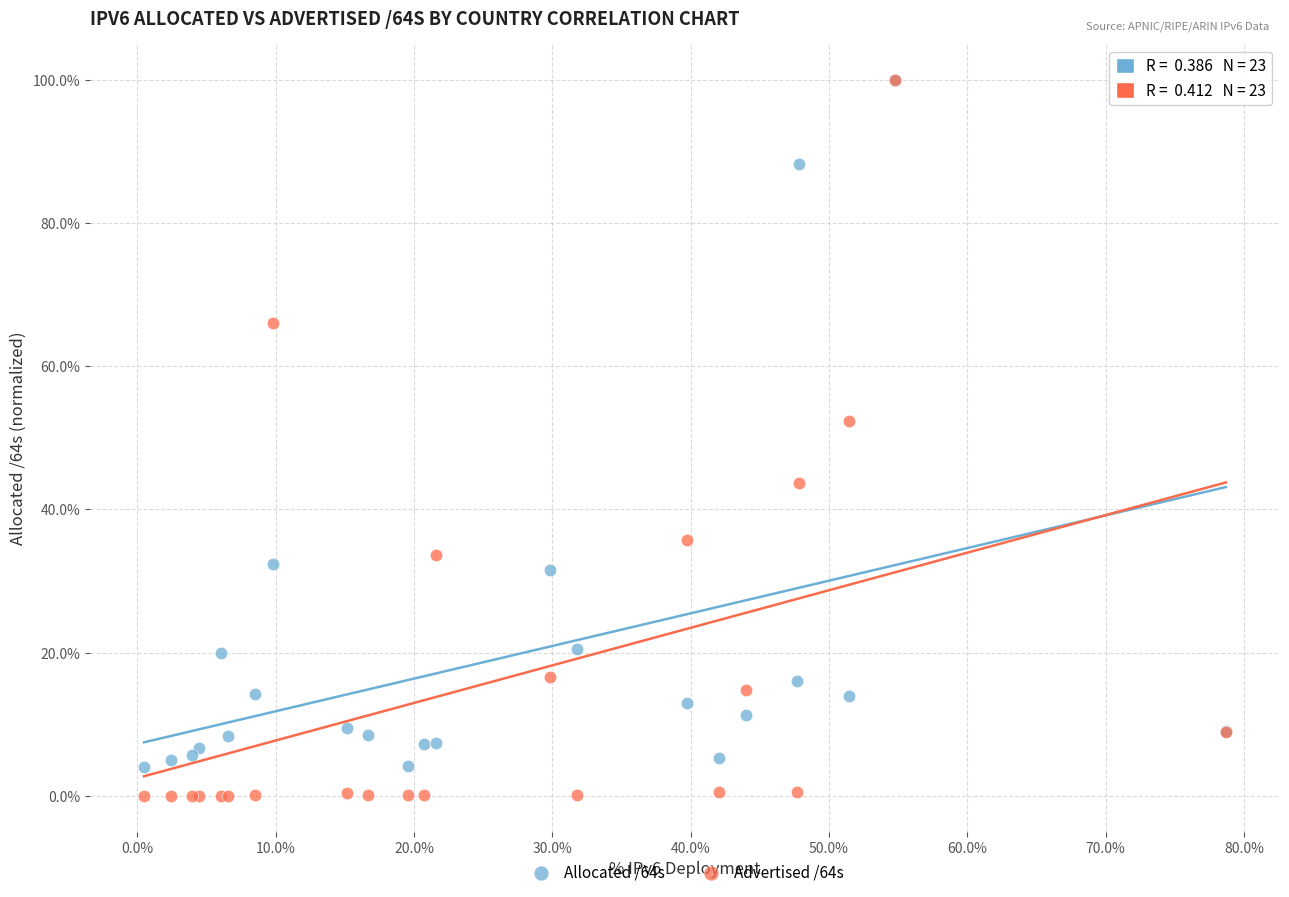

Across all series, what Y value is closest to 50?

52.3